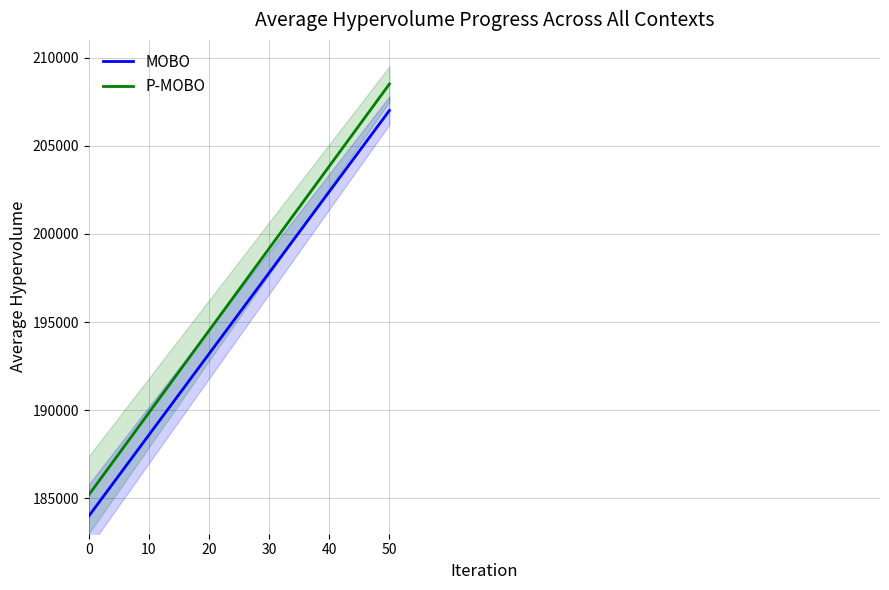

What is the approximate value of P-MOBO at 7?

193784.2